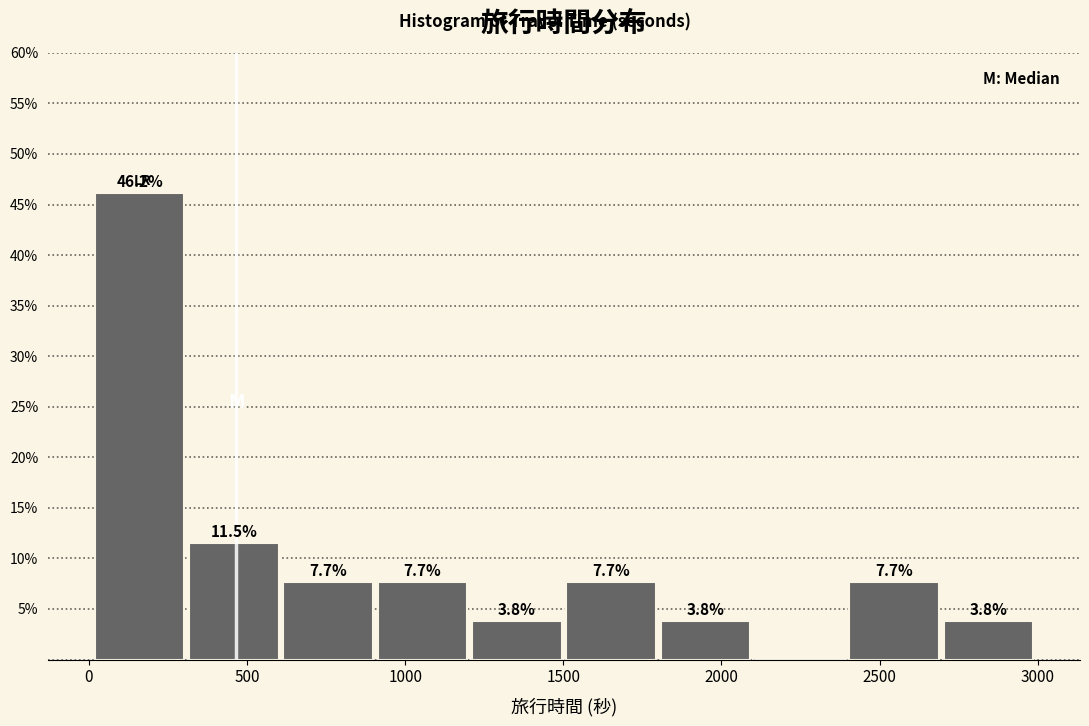

Which range on the x-axis has the tallest bar?

0 to 300